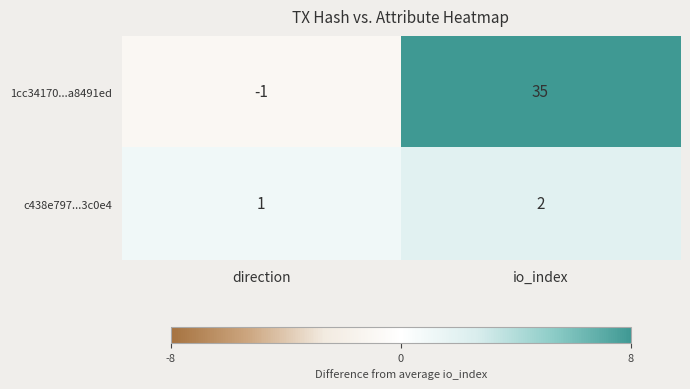

Rank the series at io_index from highest to lowest value.

1cc34170...a8491ed, c438e797...3c0e4